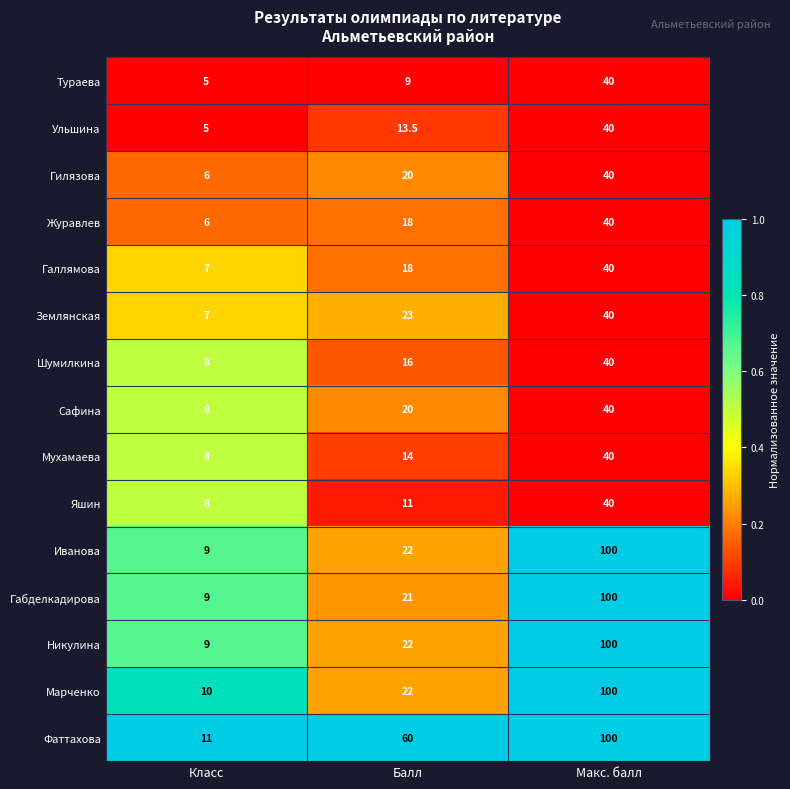

The value of Шумилкина at Балл is 28.0. True or false?

False